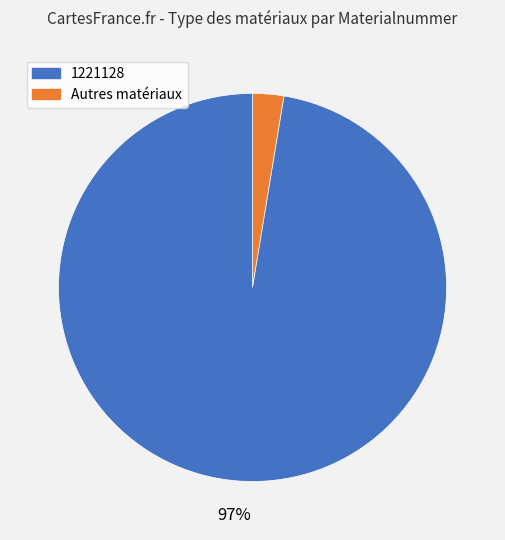

Does any single category account for the majority?

Yes